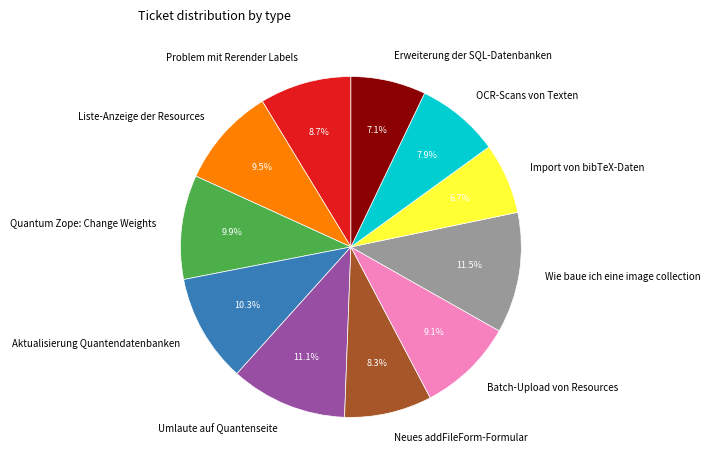

Count the number of slices in the pie.

11